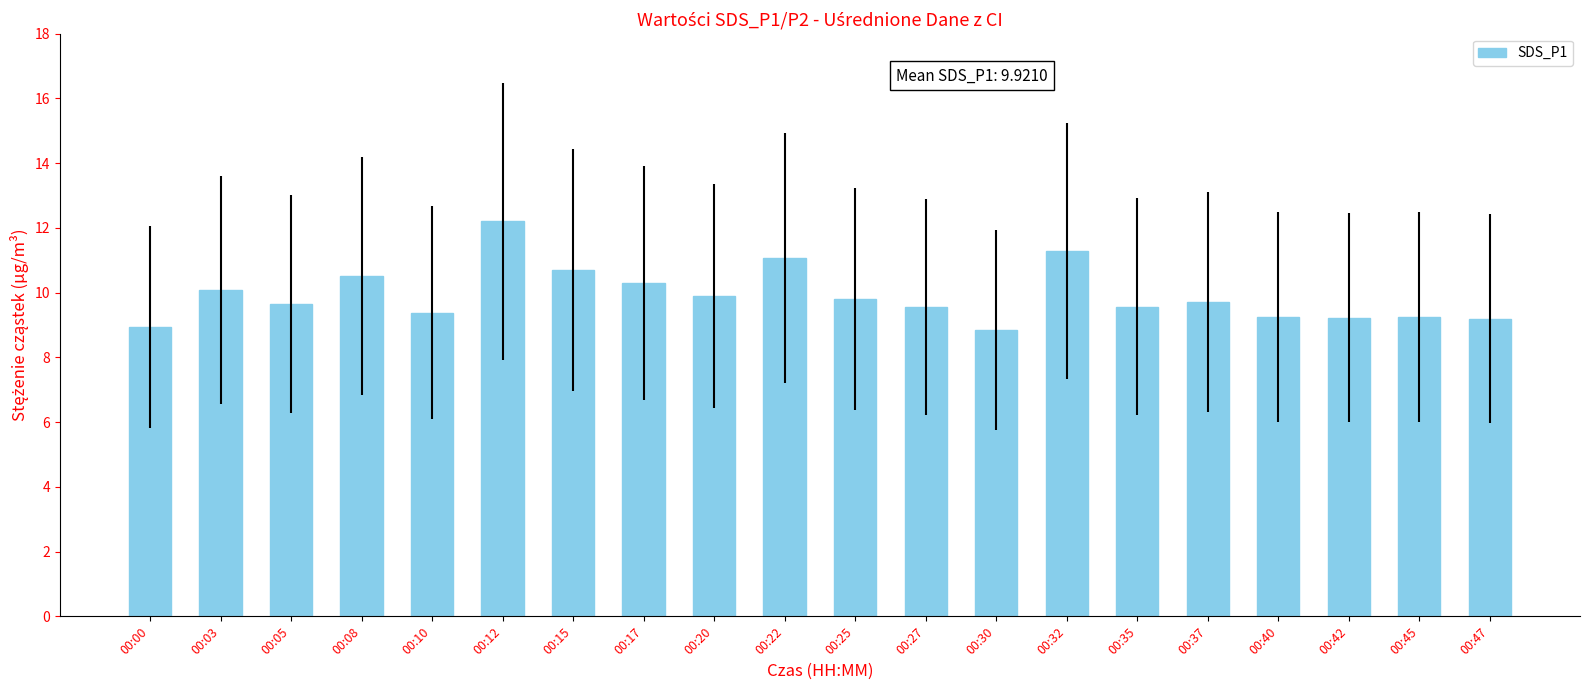

Count the number of categories in the chart.

20